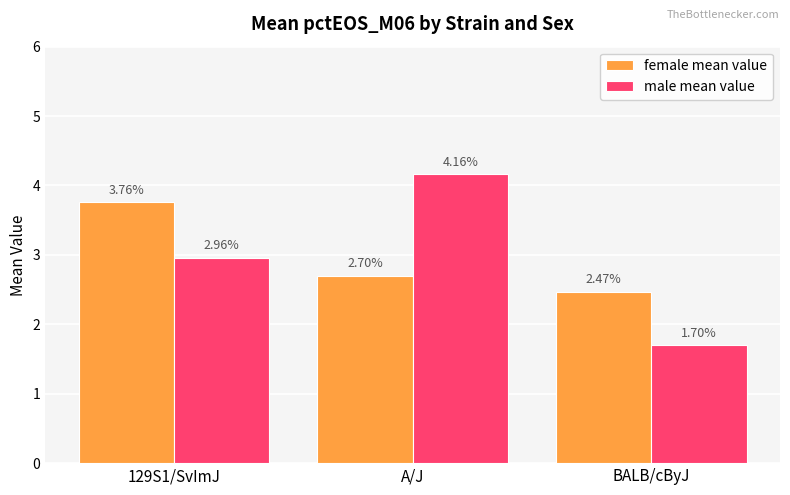

At which label is female mean value closest to 3?

A/J